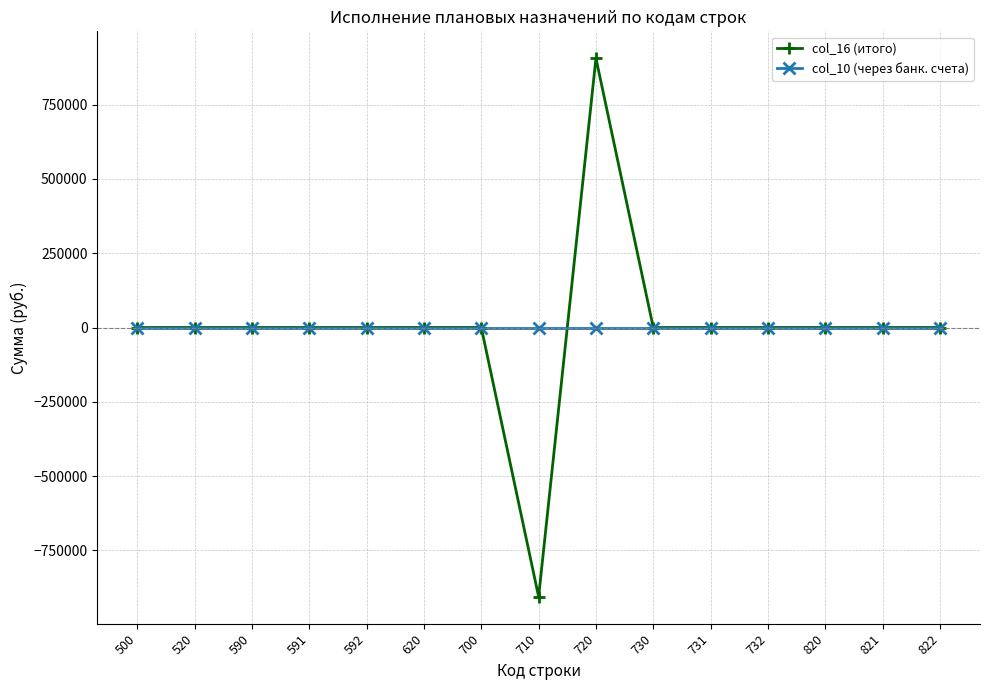

What is the maximum value shown in the chart?

905879.5